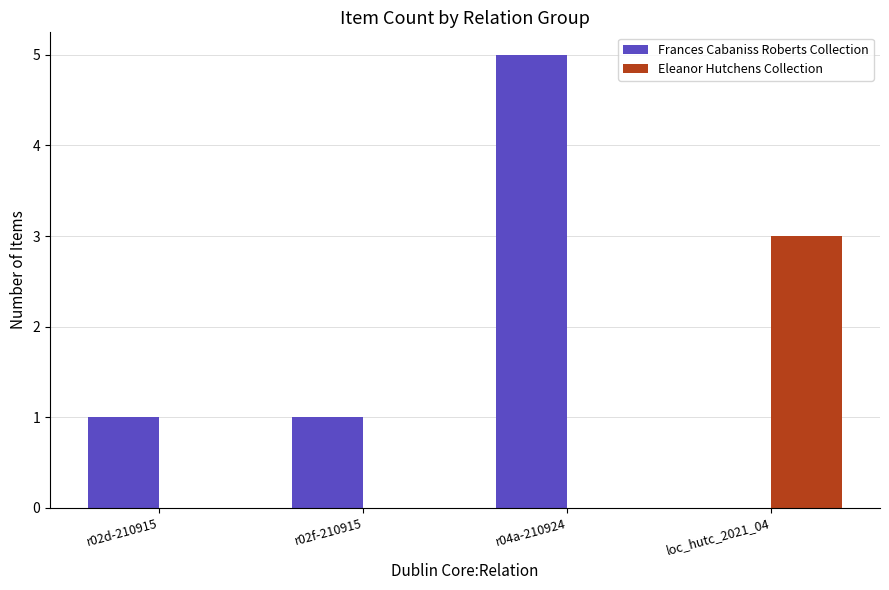

Reading right to left, list all the values displayed in this chart.

Frances Cabaniss Roberts Collection: 0	5	1	1
Eleanor Hutchens Collection: 3	0	0	0